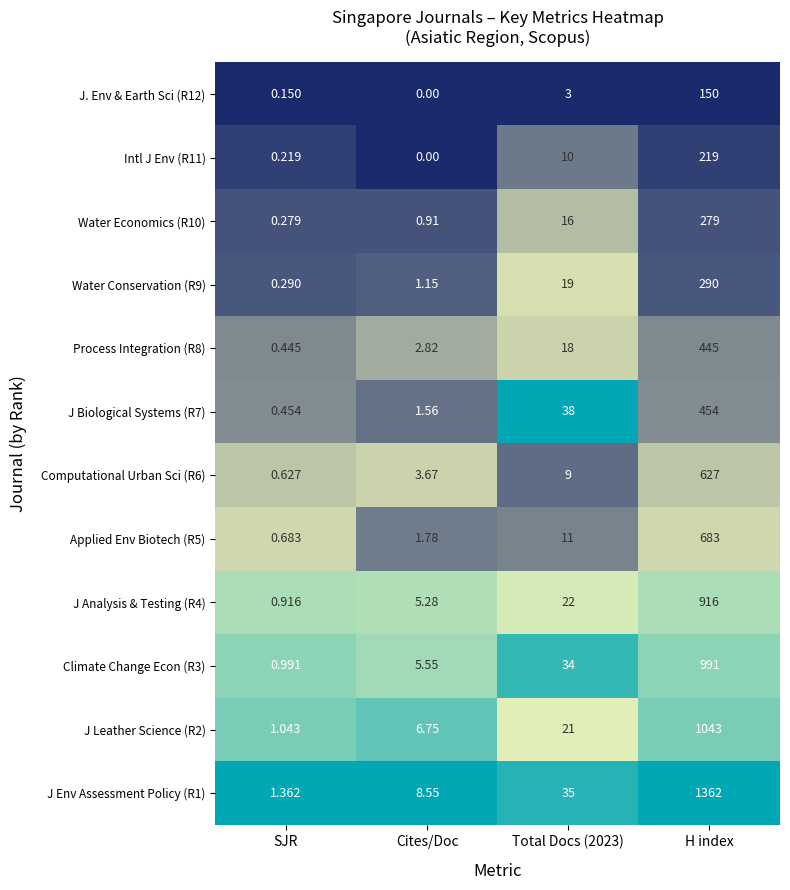

What is the maximum value shown in the chart?

1362.0